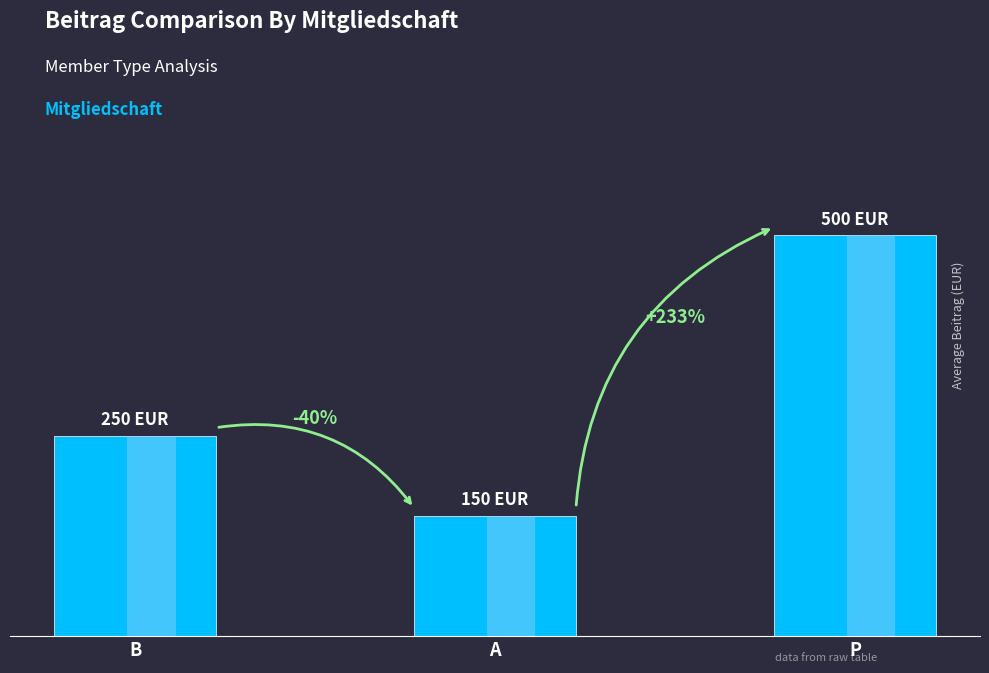

List the labels in order of value, largest first.

P, B, A